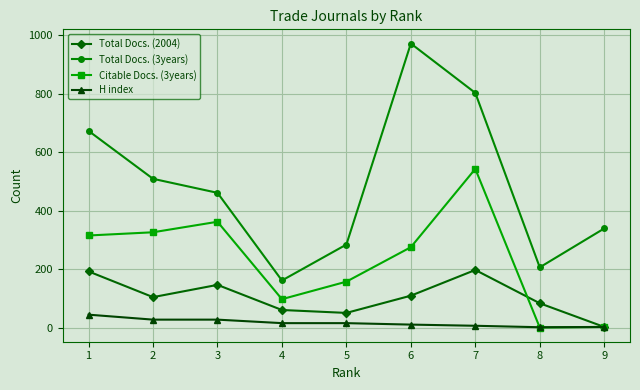

At how many categories does at least one series exceed 691?

2